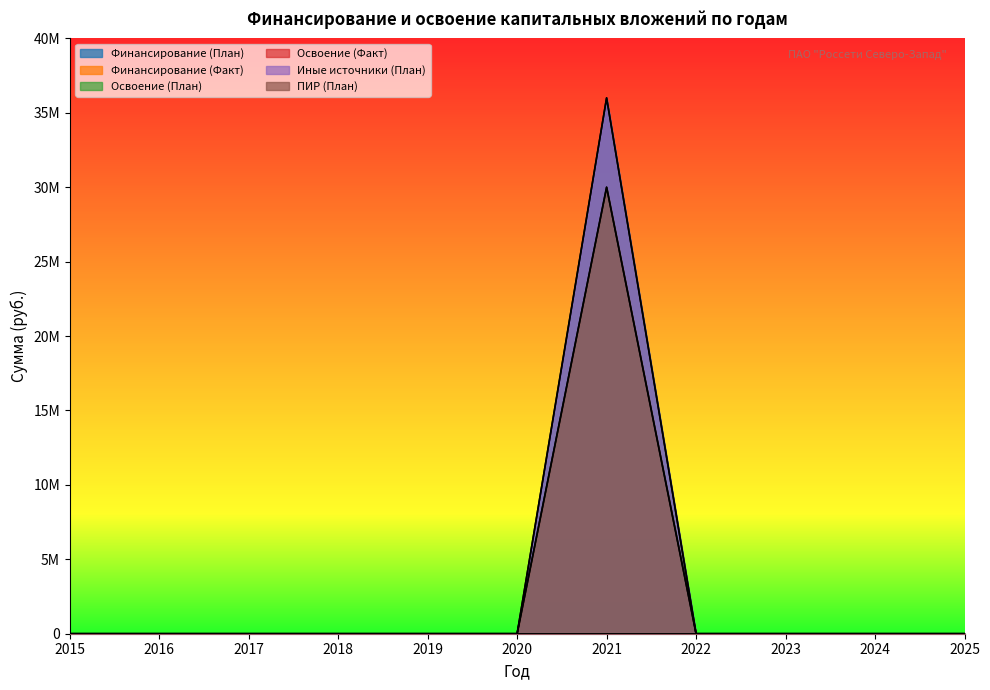

True or false: ПИР (План) has a value of 0 at 2017.

True